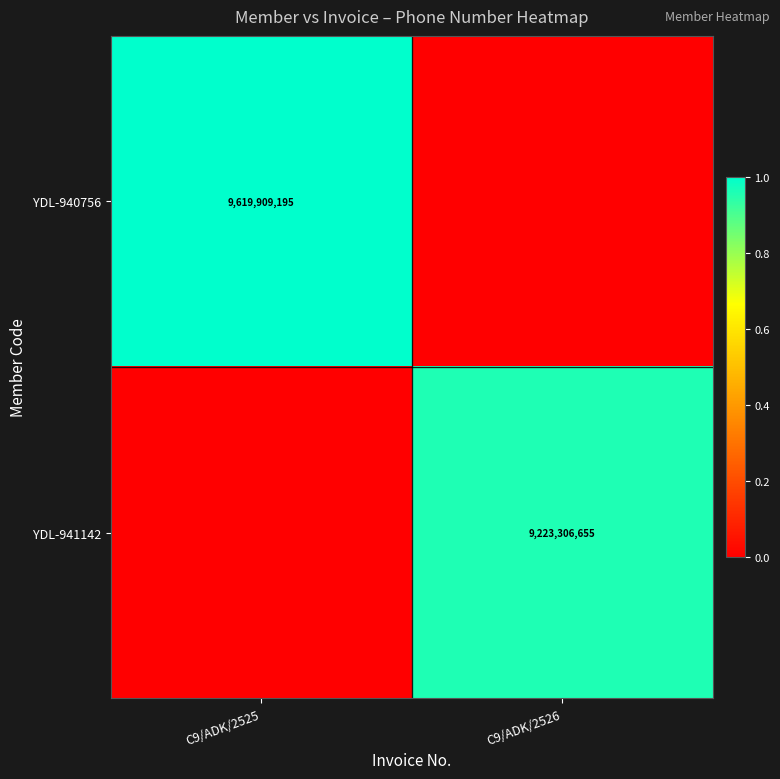

At which category does the chart reach its peak across all series?

C9/ADK/2525